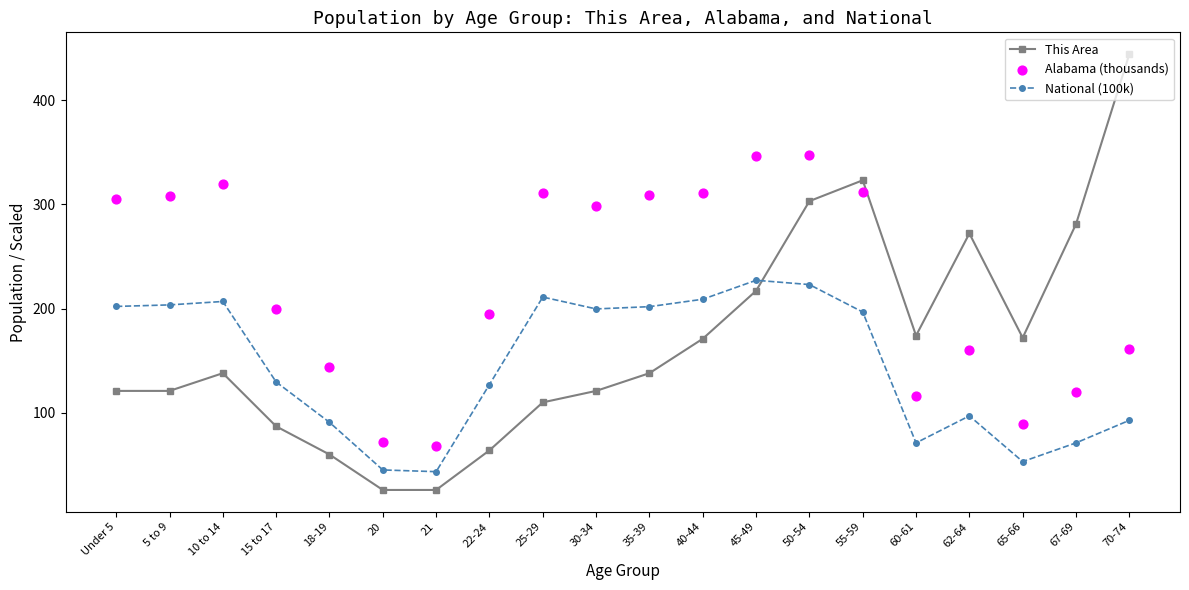

Which series contains the lowest Y value?

This Area